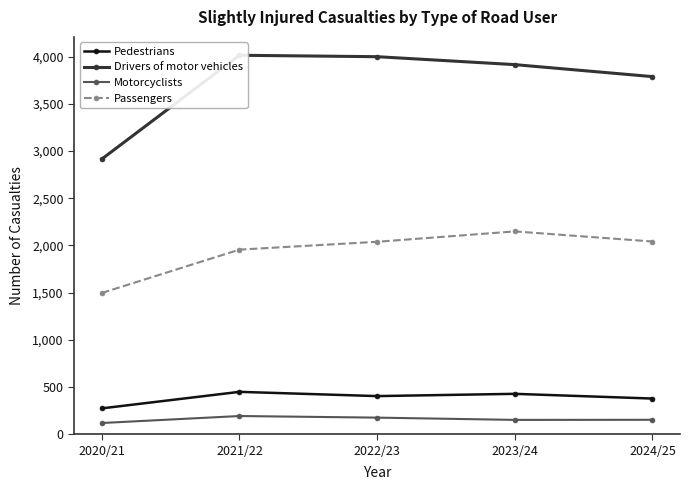

Is the value of Passengers at 2023/24 greater than the value of Motorcyclists at 2022/23?

Yes